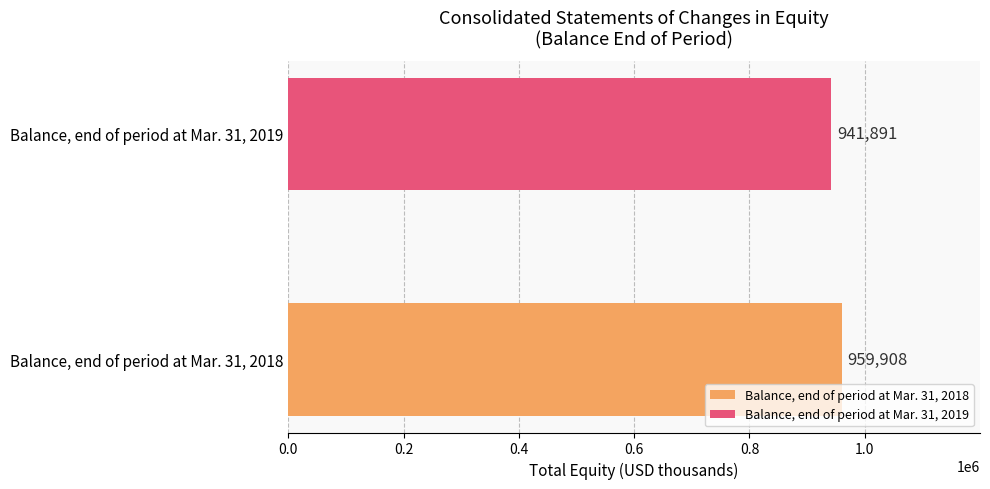

Rank the series by their average value, from lowest to highest.

Balance, end of period at Mar. 31, 2019, Balance, end of period at Mar. 31, 2018